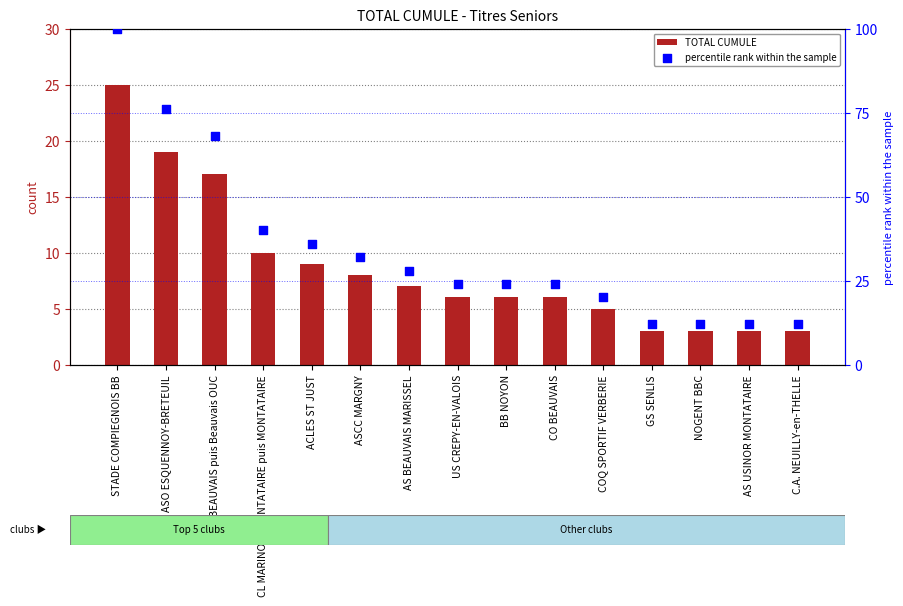

What is the total value across all series at COQ SPORTIF VERBERIE?

25.0